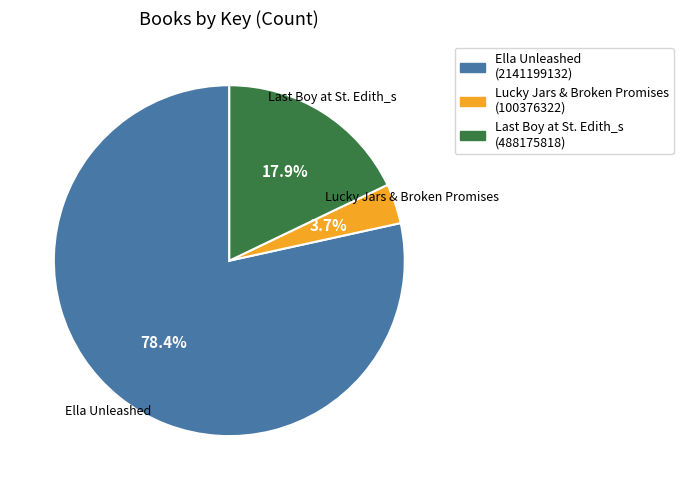

Which category has the biggest portion of the pie?

Ella Unleashed